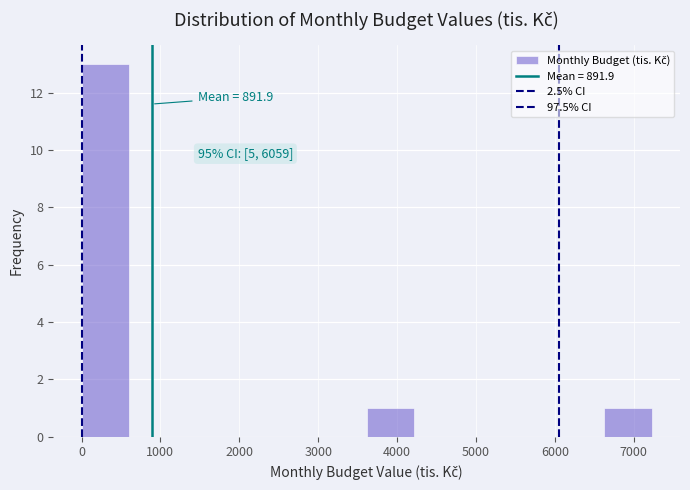

Over which range of the x-axis is the bar tallest?

0 to 600